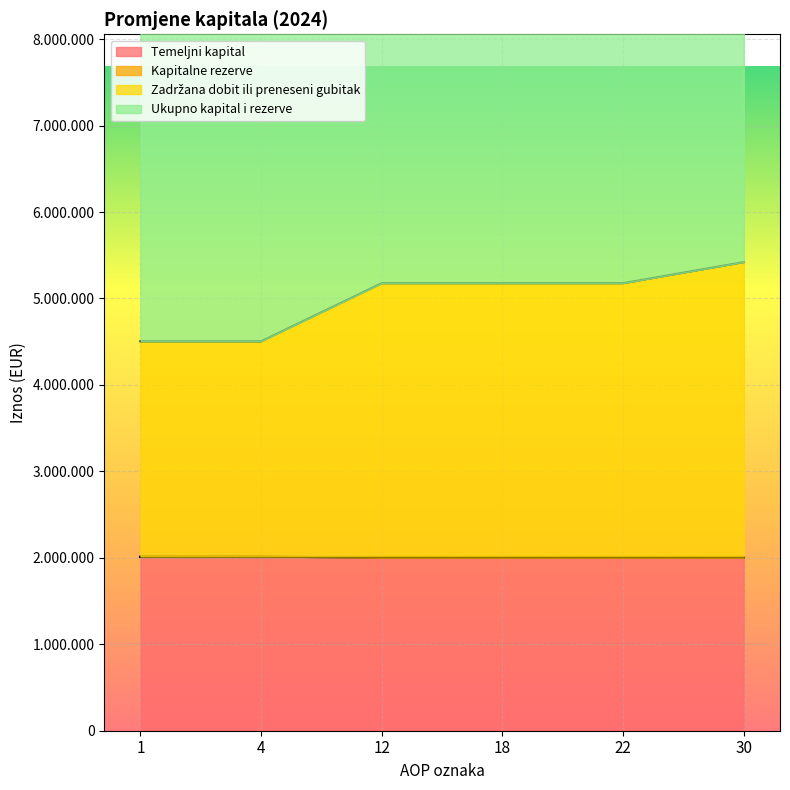

The value of Zadržana dobit ili preneseni gubitak at 4 is 7988175. True or false?

False